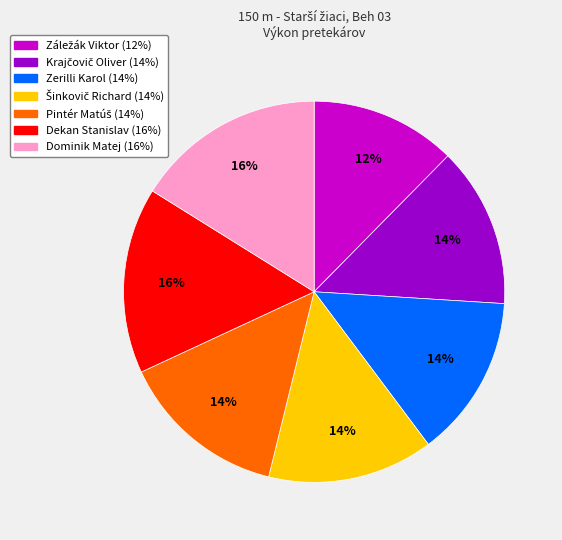

Do Dominik Matej and Zerilli Karol together represent more than half of the pie?

No